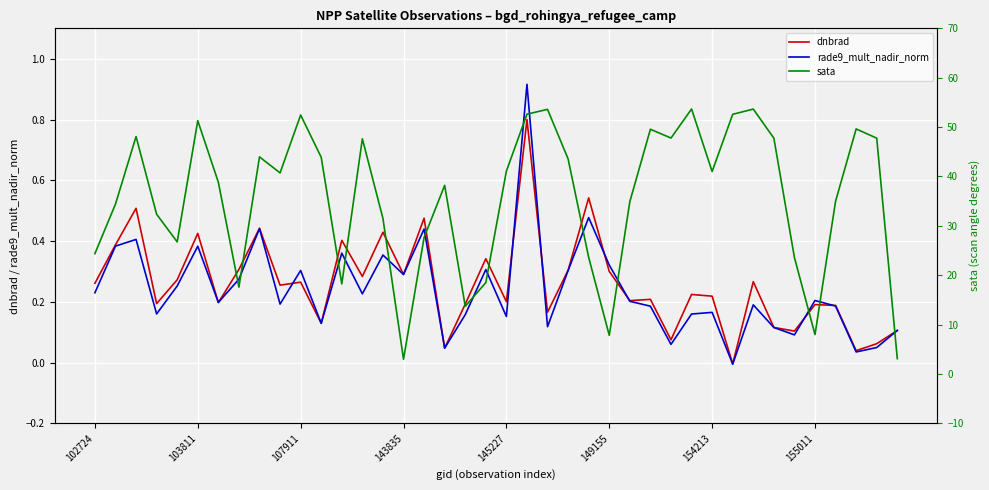

Which series has the largest range (max minus min)?

sata